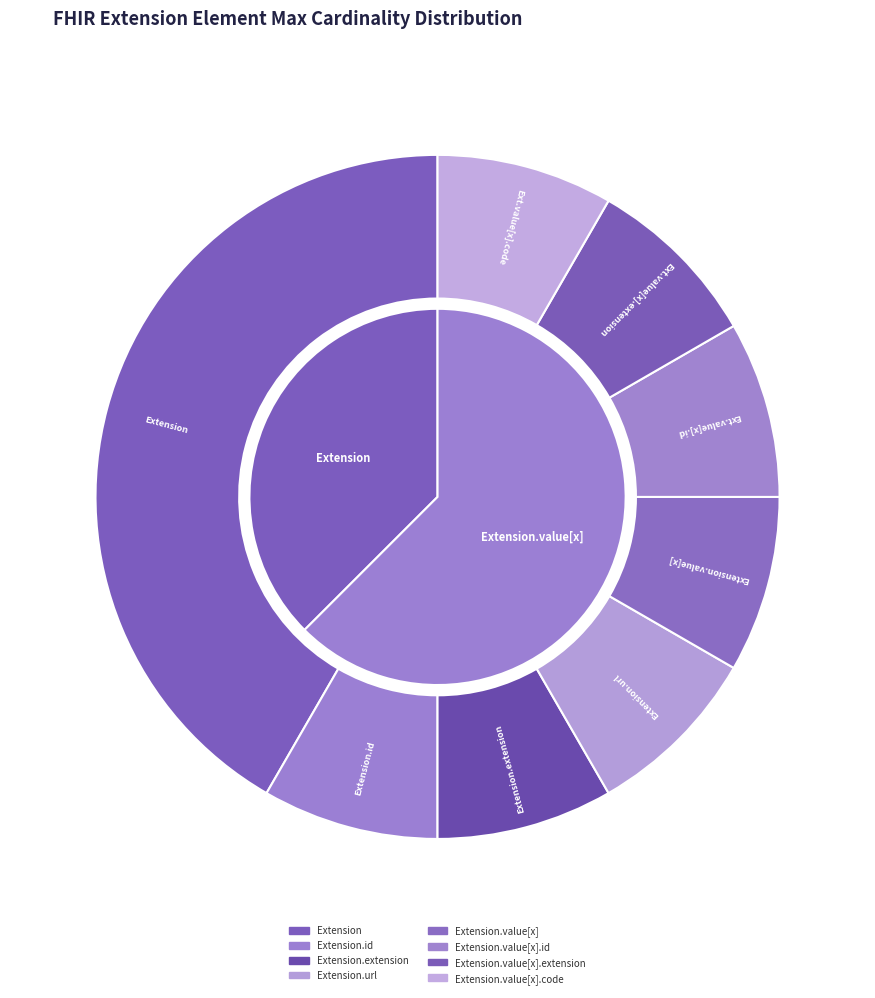

Count the number of slices in the pie.

8